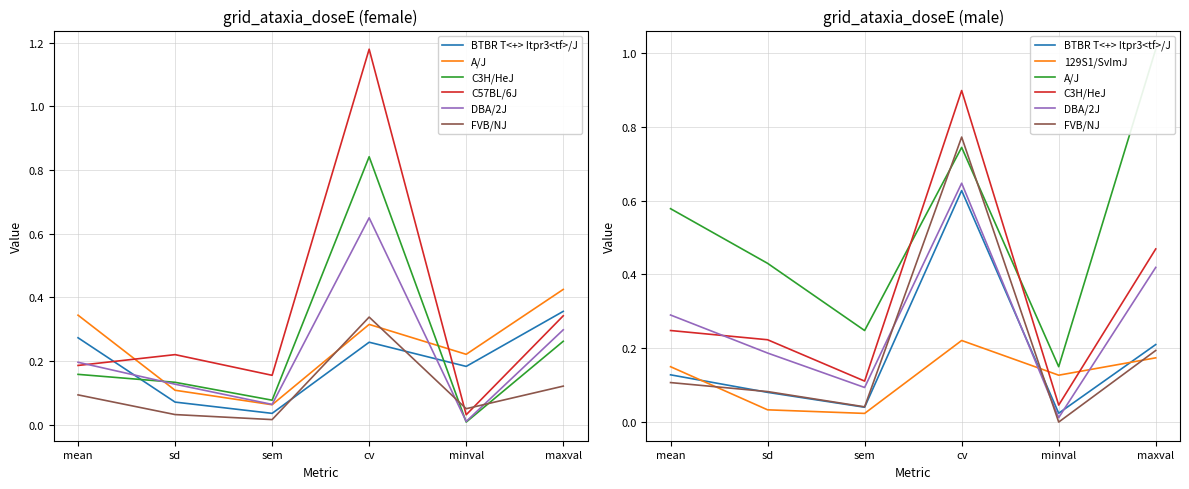

What position from the right is sd?

5